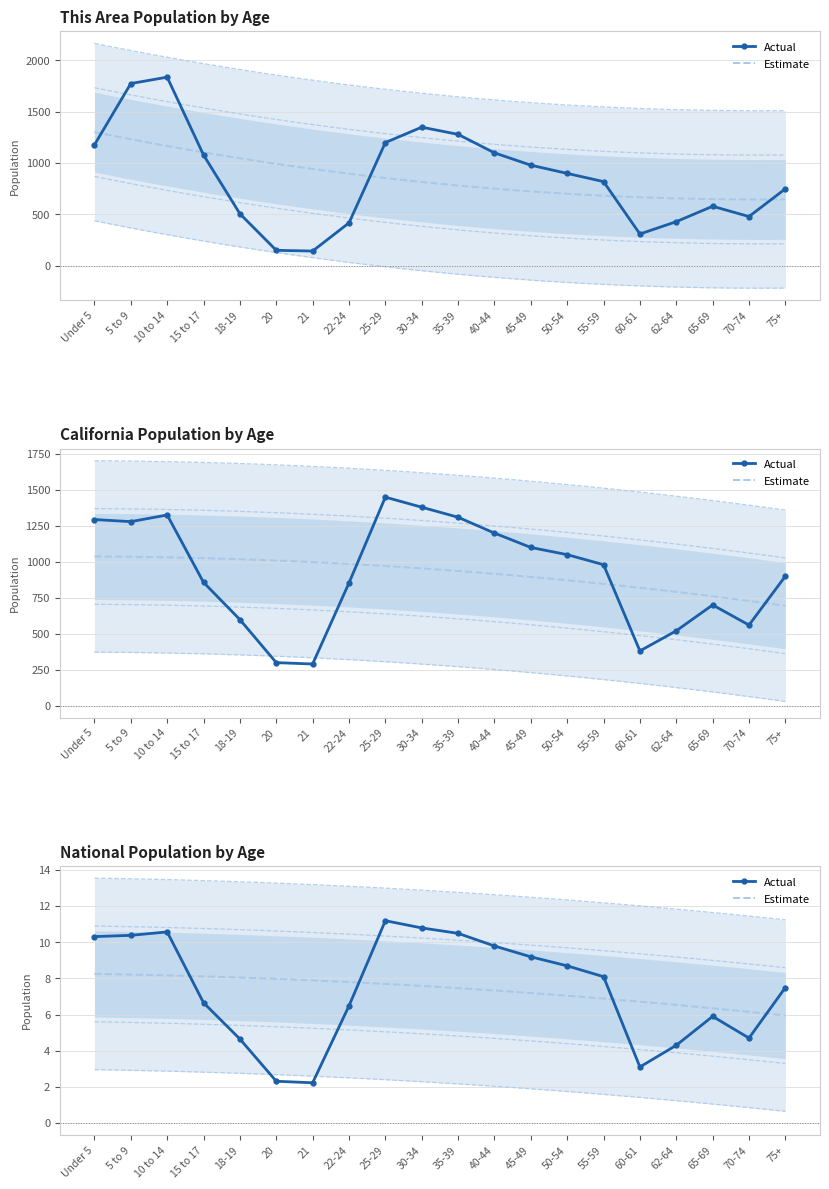

How many lines are shown in the chart?

3